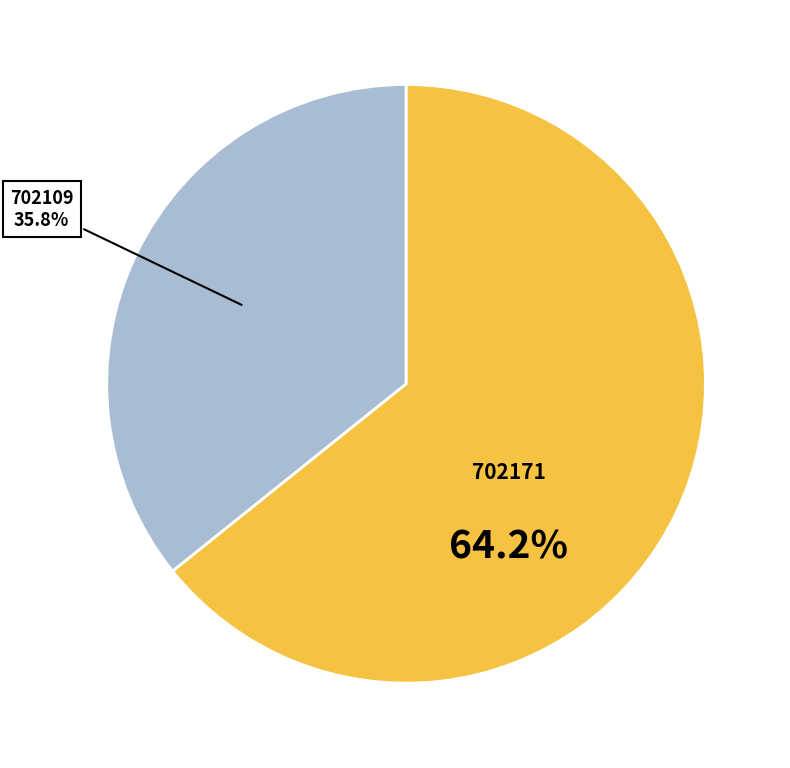

To the nearest percent, what portion does 702171 represent?

64%